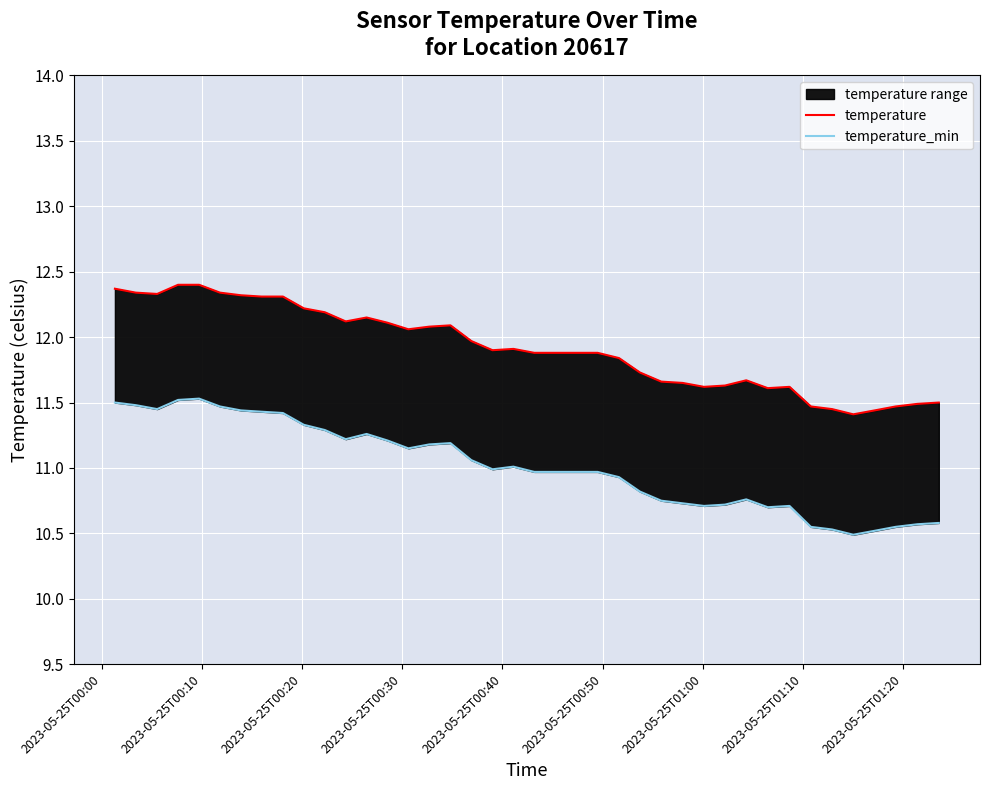

List the series in order of their overall mean, highest first.

temperature, temperature_min